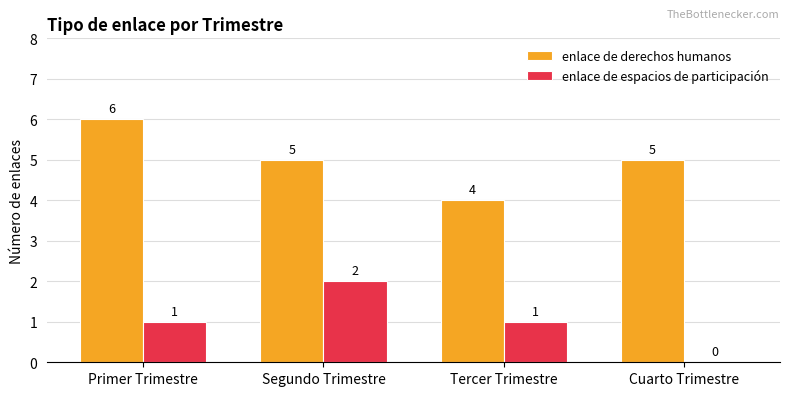

The value of enlace de espacios de participación at Cuarto Trimestre is 0. True or false?

True